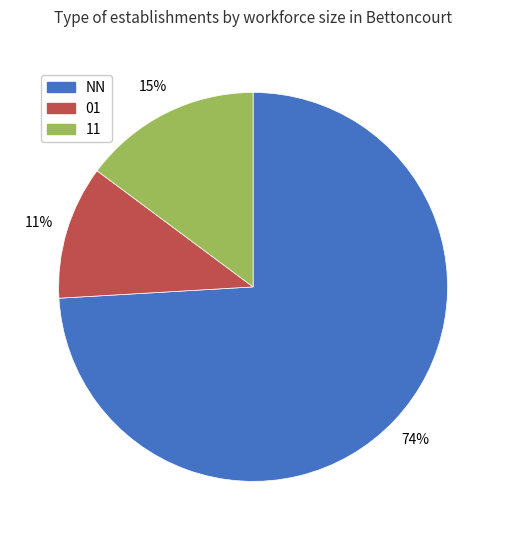

Rank the categories by value from highest to lowest.

NN, 11, 01